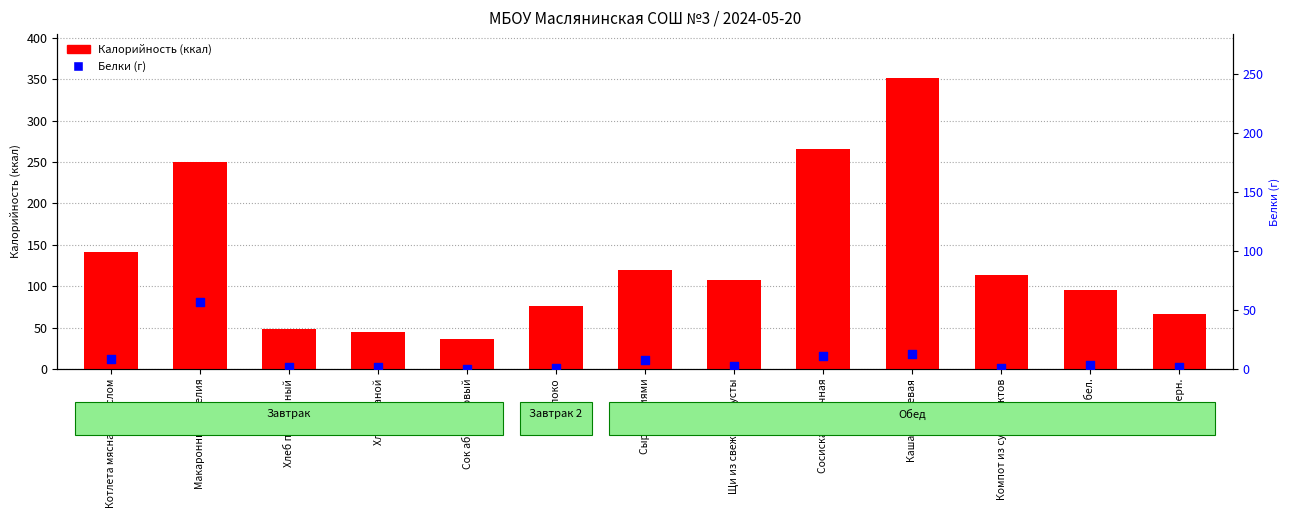

At which category is the sum across all series the highest?

Каша гречневая